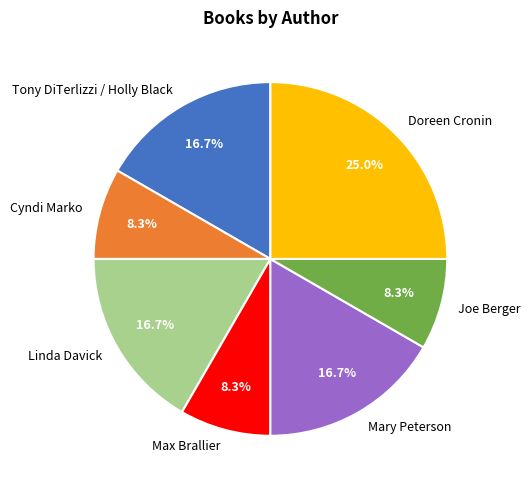

What percentage is the Doreen Cronin slice, to the nearest percent?

25%